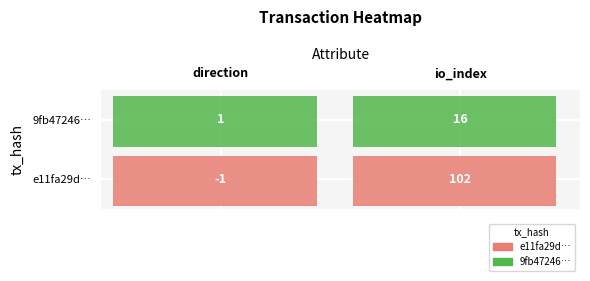

Reading left to right, transcribe all the data shown in this chart.

e11fa29d647d9314591d8b1e426750403b3071c: 0=-1	1=102
9fb472469f9d84ba4da7f324472fda5cc178ee5: 0=1	1=16